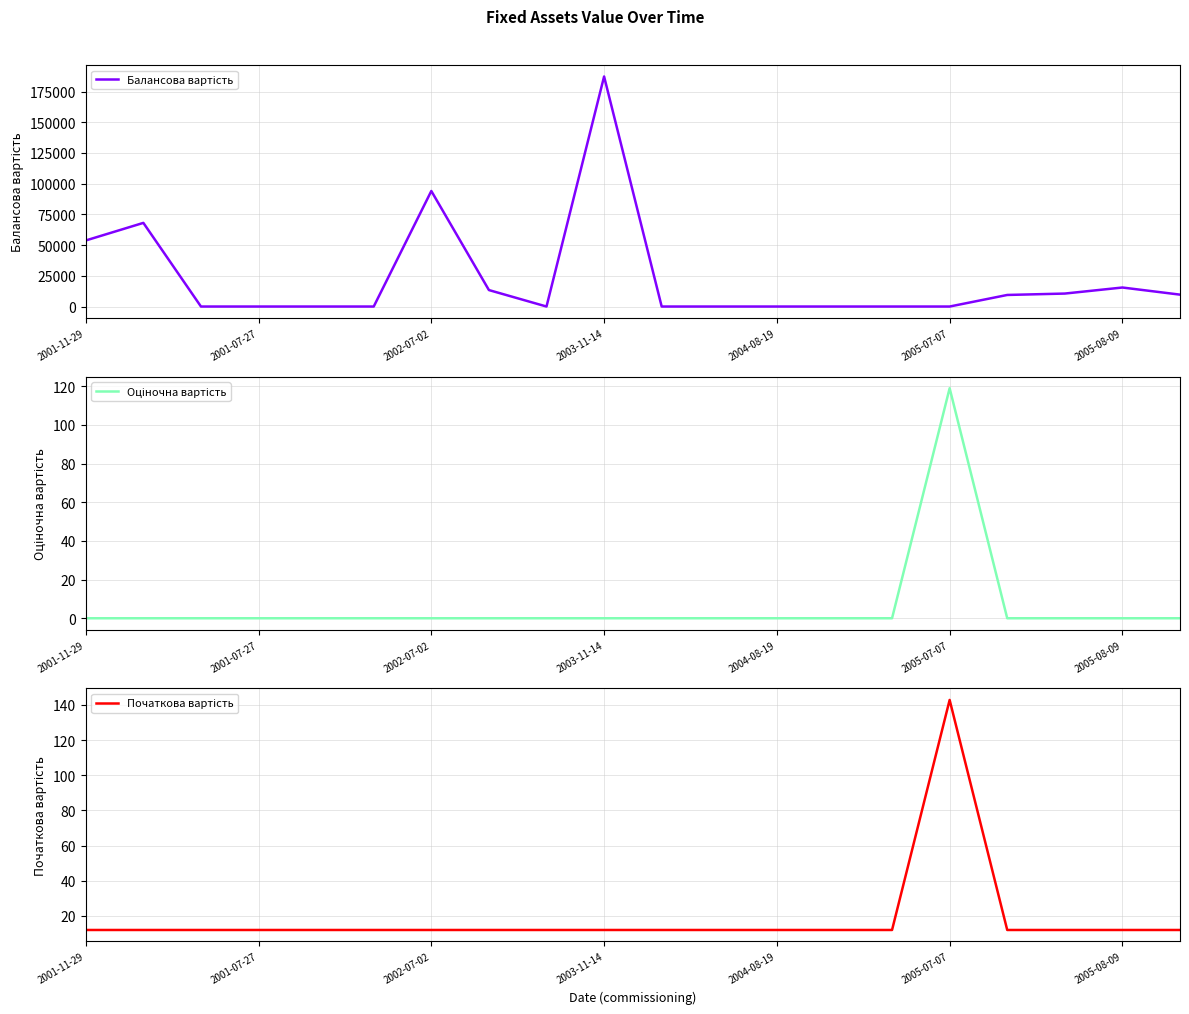

How many values in the Початкова вартість series exceed 12?

1